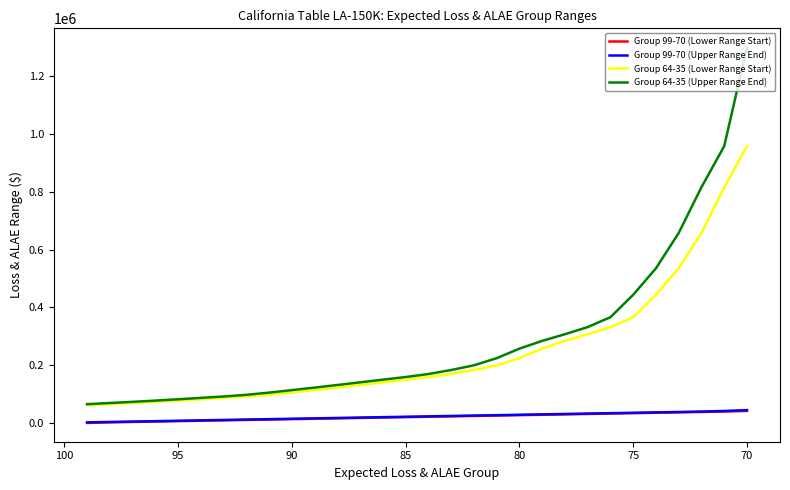

True or false: Group 99-70 (Lower Range Start) and Group 64-35 (Lower Range Start) intersect in this chart.

False